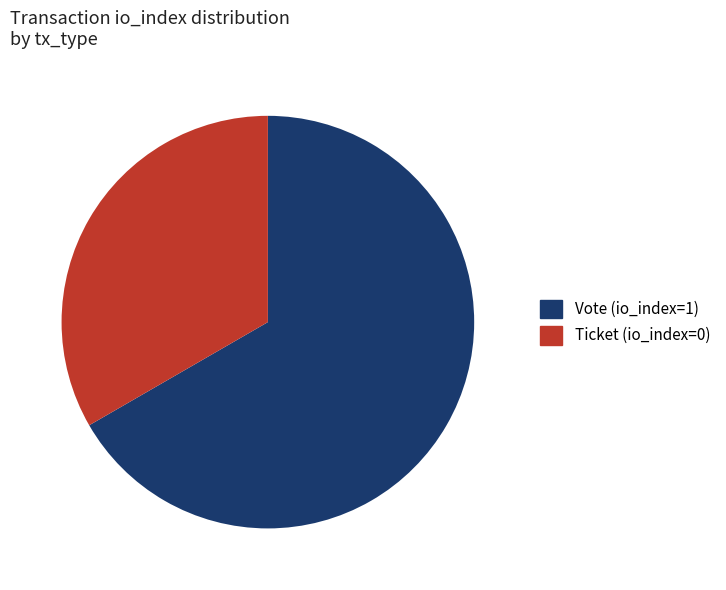

Which slice represents more than half of the pie?

Vote (io_index=1)